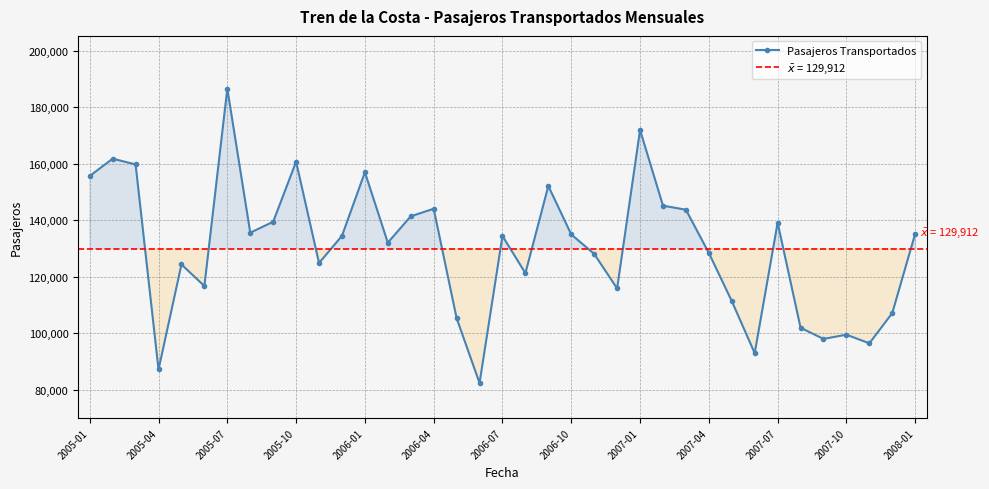

At which category does Pasajeros Transportados reach its first local valley?

2005-04